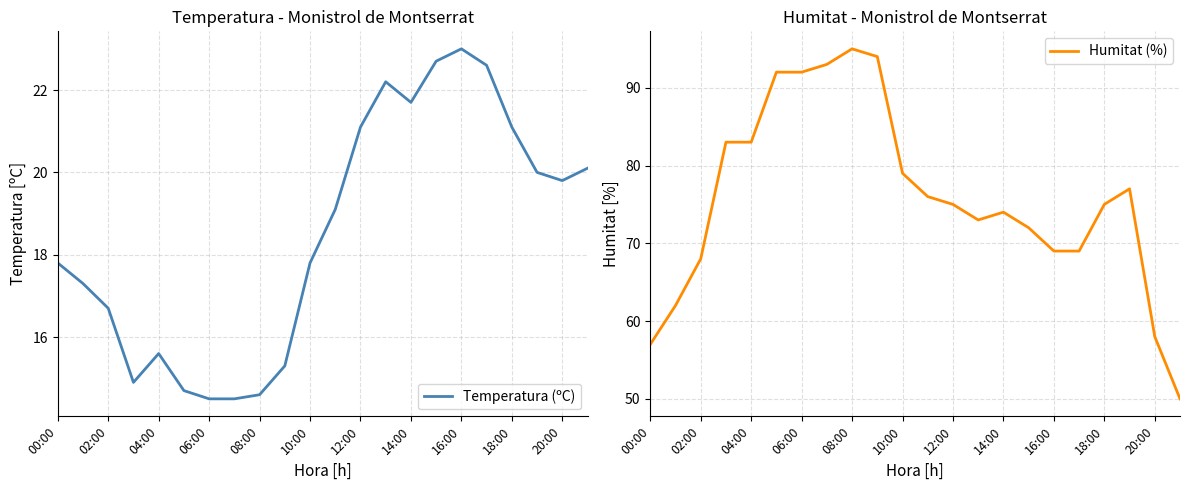

At how many categories does at least one series exceed 29?

22